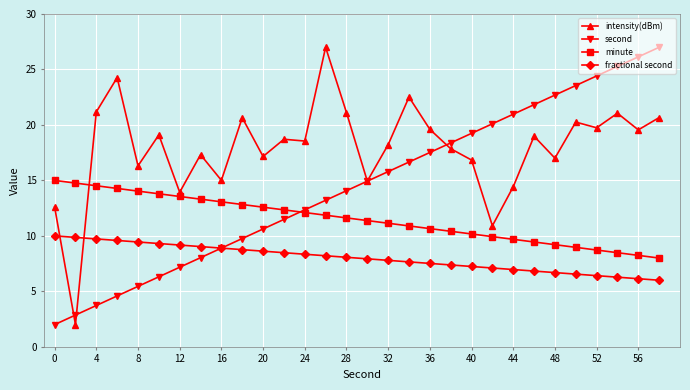

Count the number of data series in this chart.

4